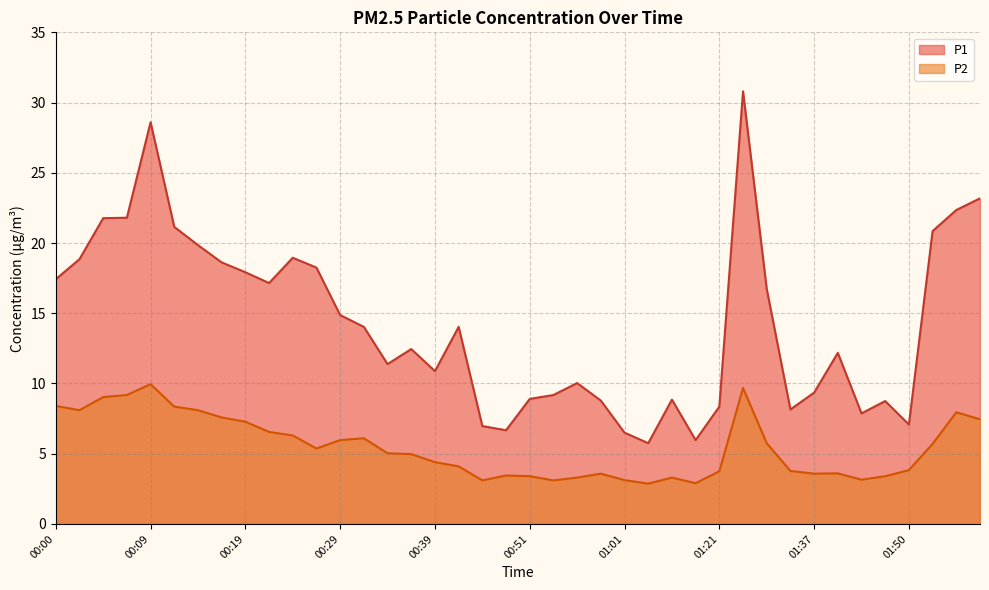

True or false: P2 and P1 cross at least once.

False